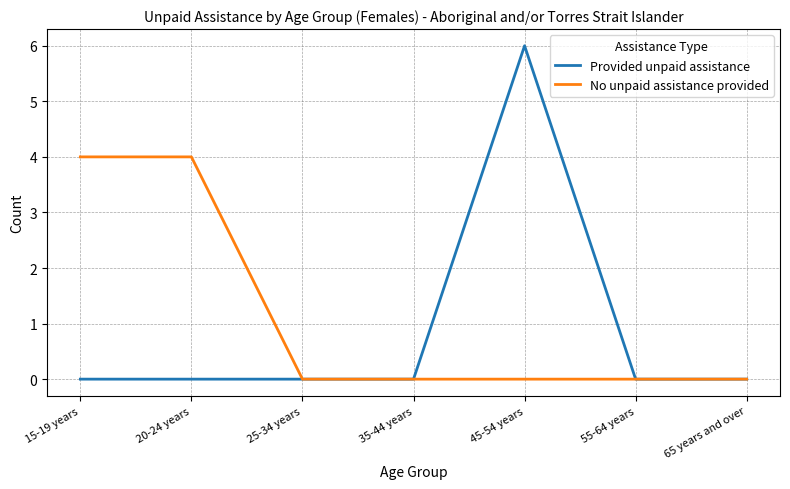

What are all the series names shown in the legend?

Provided unpaid assistance, No unpaid assistance provided